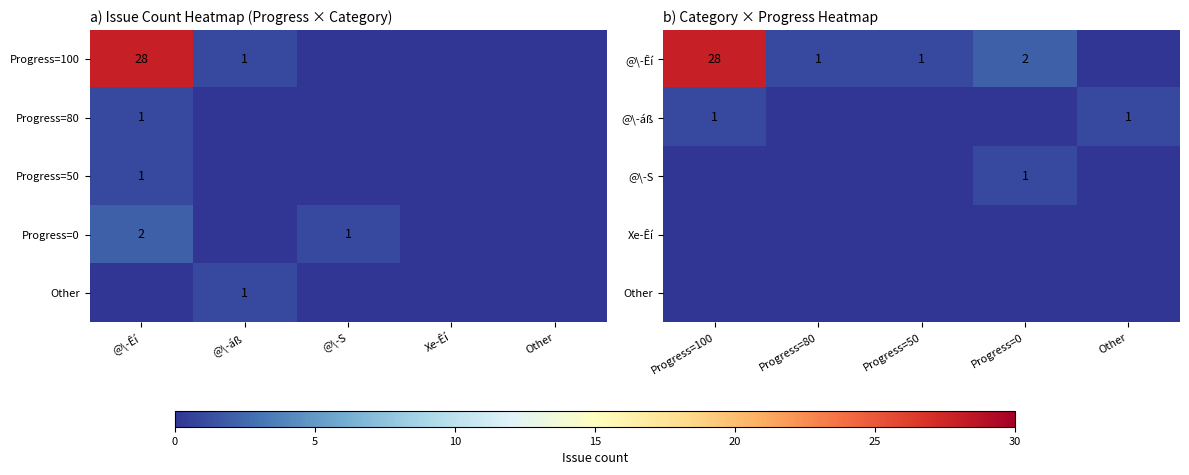

Which series has the largest total across all categories?

@\-Êí